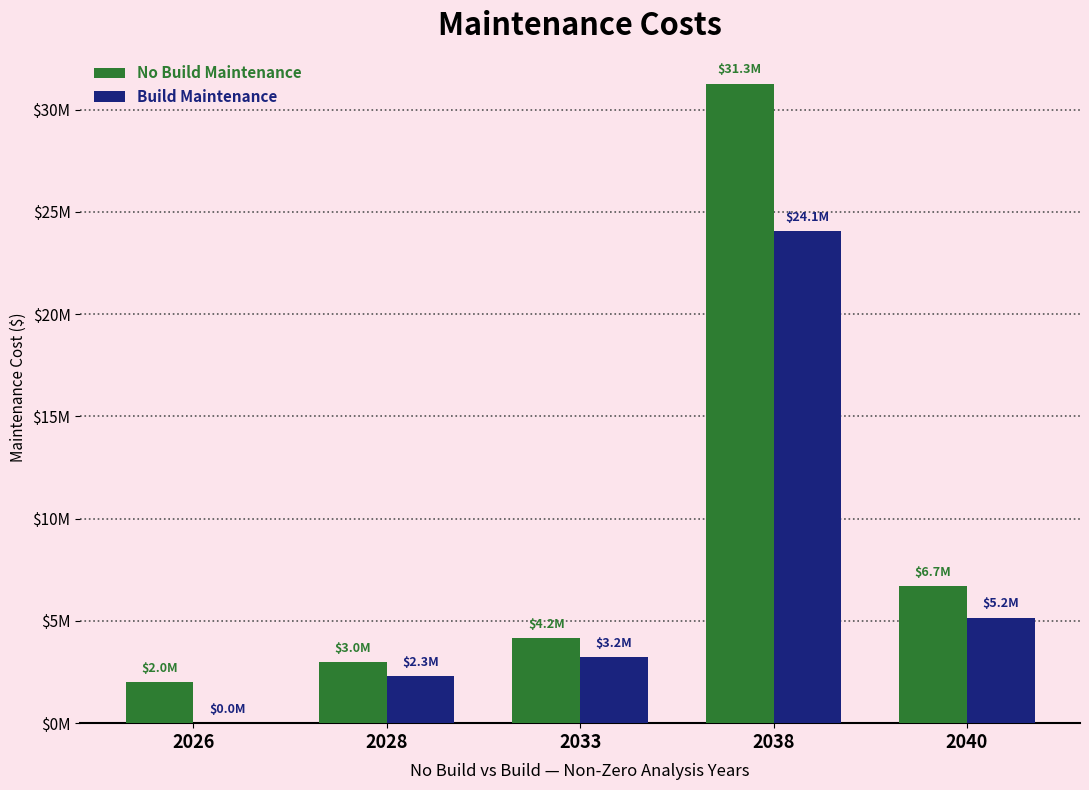

Reading left to right, list all the values displayed in this chart.

No Build Maintenance: 2000000.0	2980460.9	4180250.6	31269428.0	6712569.0
Build Maintenance: 0.0	2292662.2	3215577.4	24053406.2	5163514.6